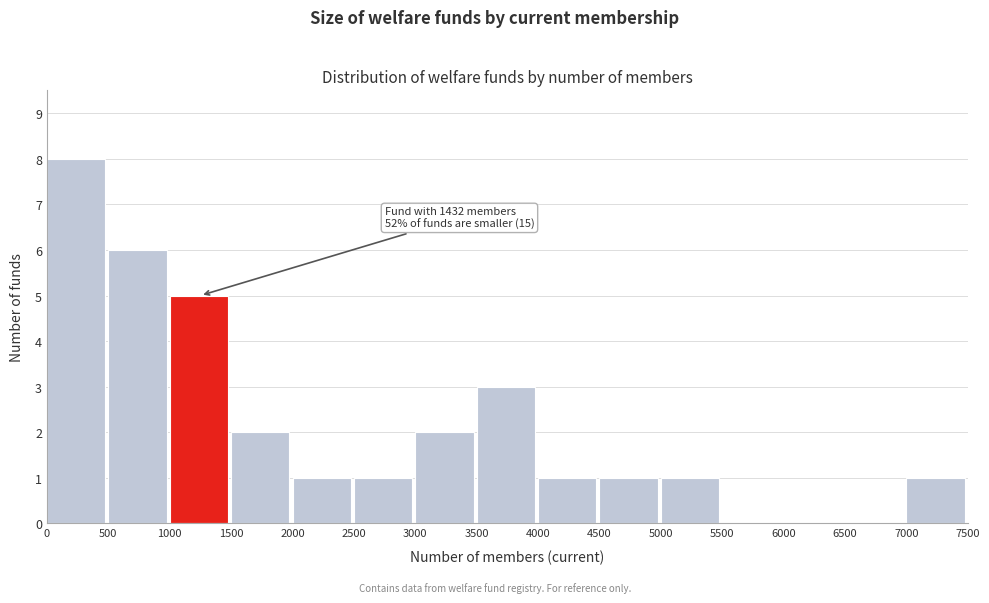

Over which range of the x-axis is the bar tallest?

0 to 500